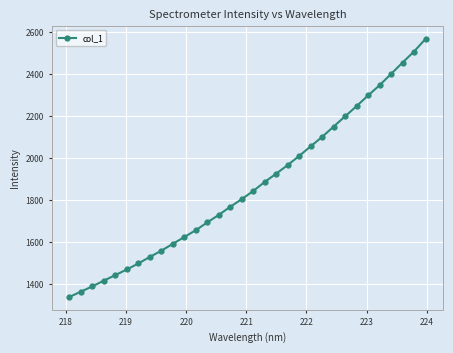

True or false: there are more than 2 points higher than both neighbors.

False